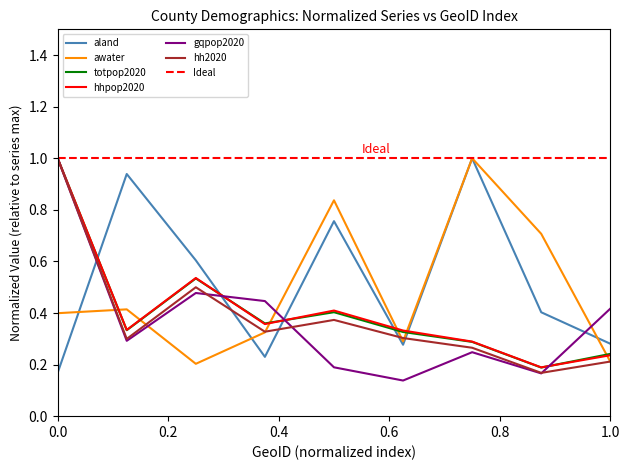

What are all the series names shown in the legend?

aland, awater, totpop2020, hhpop2020, gqpop2020, hh2020